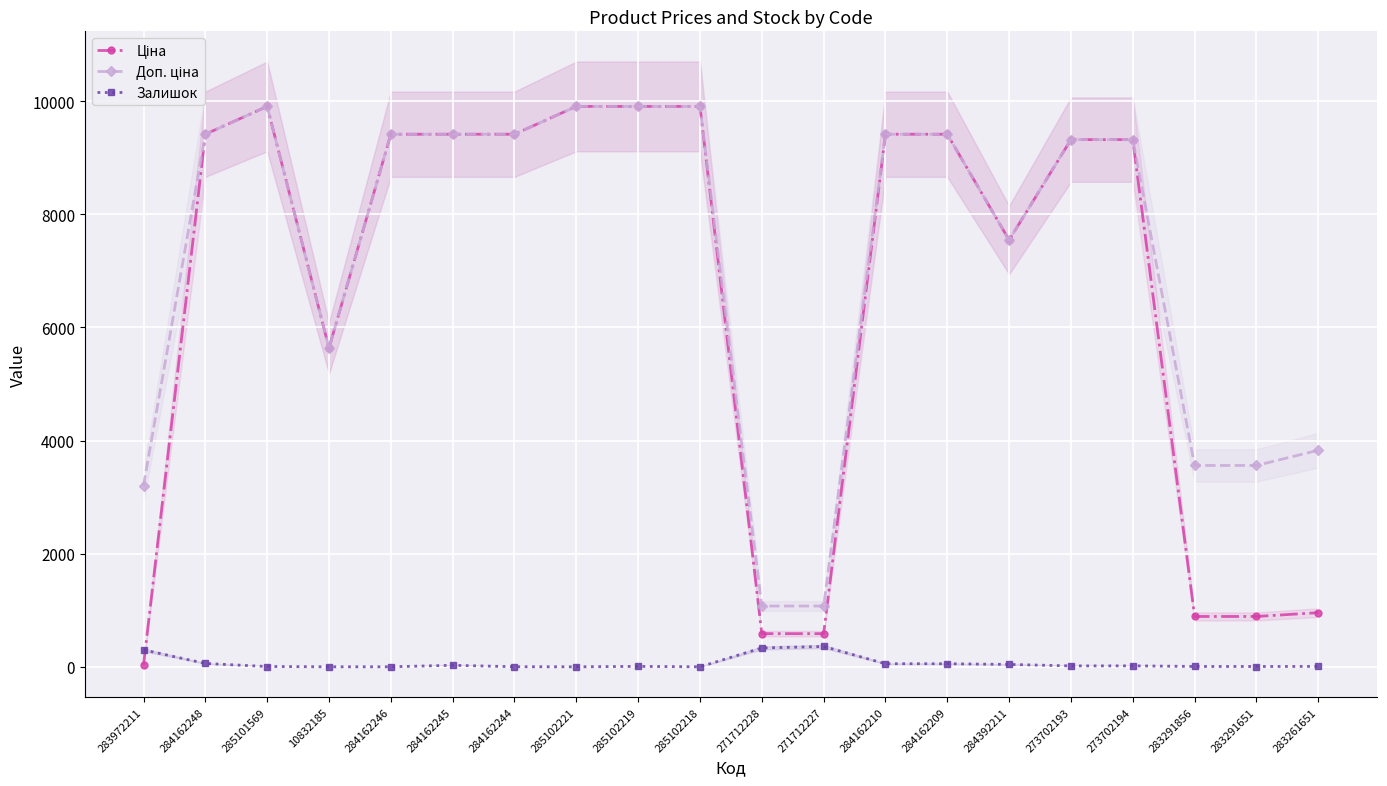

How many interior local valleys does the Залишок series have?

4